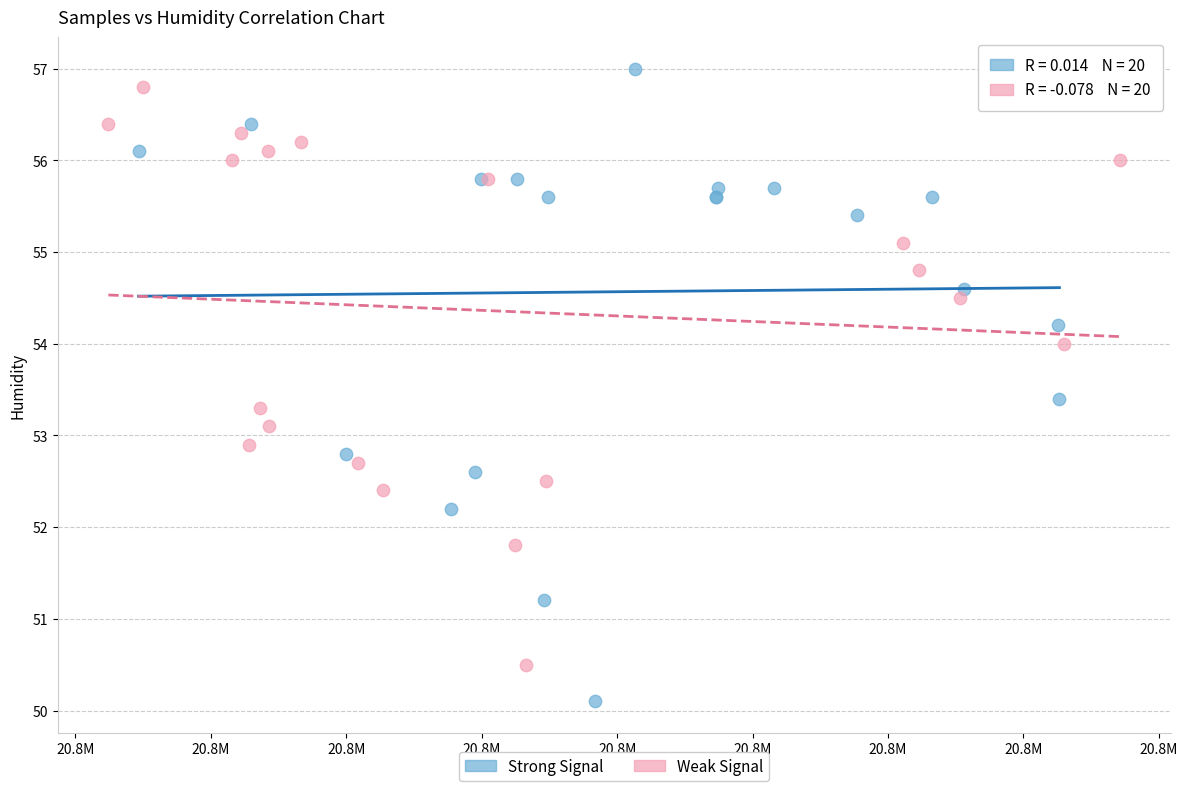

Which series reaches the minimum Y coordinate?

Strong Signal